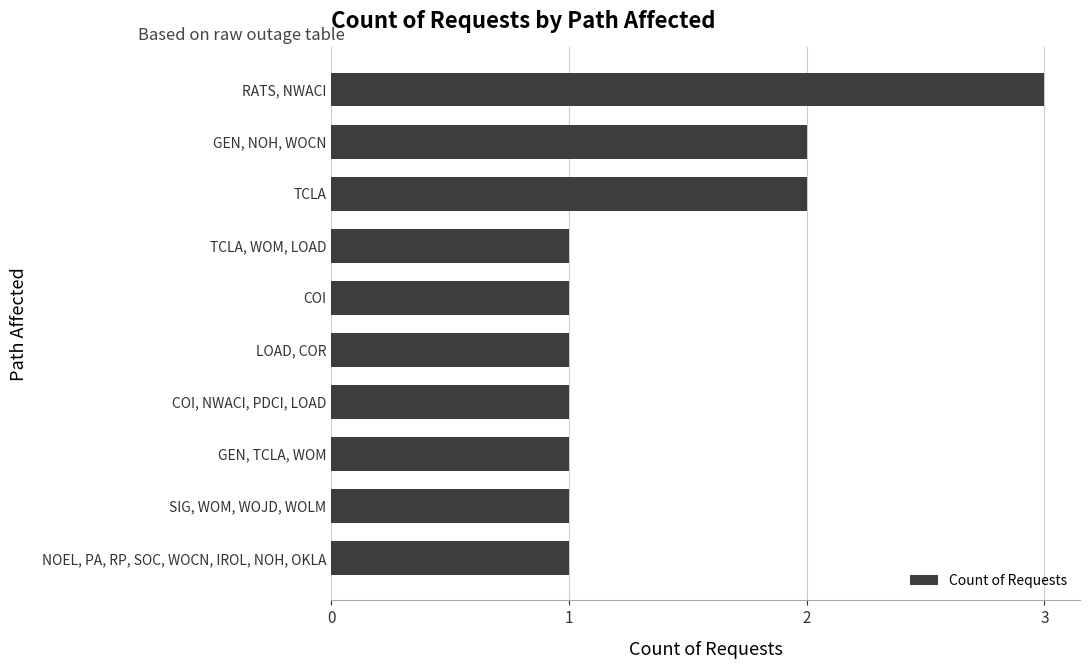

The value at COI, NWACI, PDCI, LOAD is 2. True or false?

False